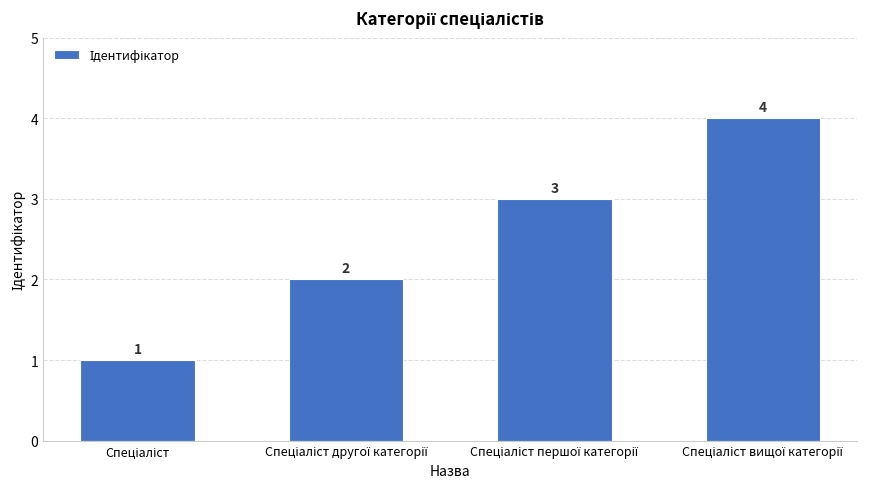

Count the number of categories in the chart.

4